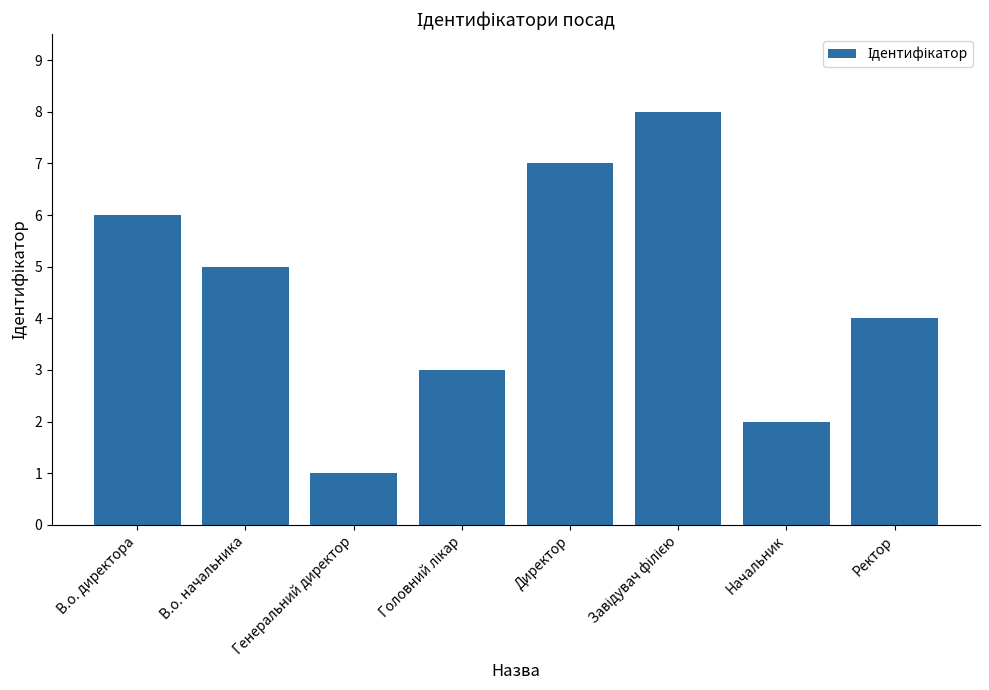

What position from the left is Ректор?

8